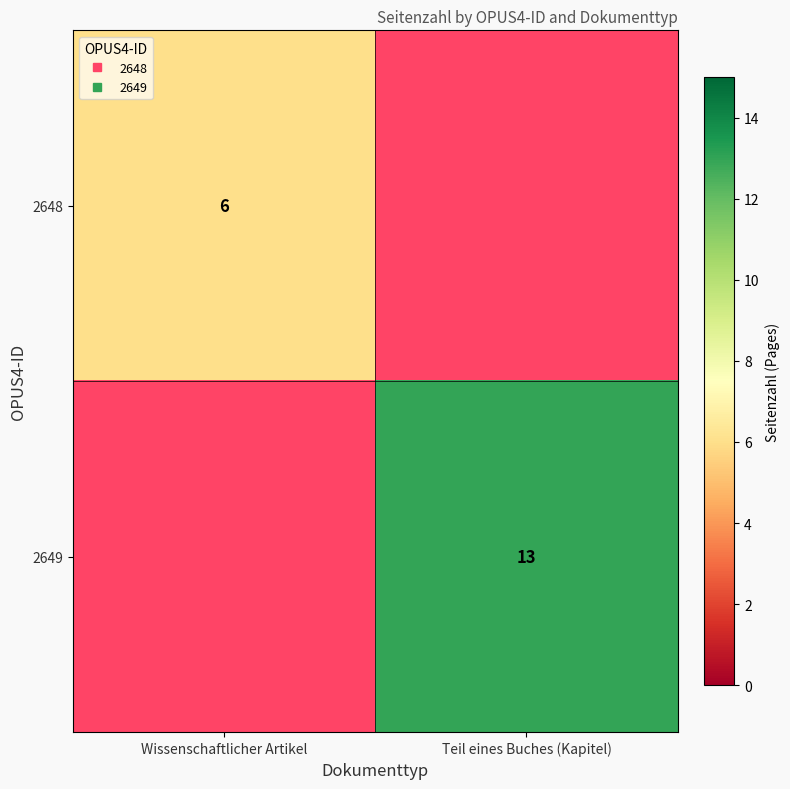

Is the value of 2649 at Wissenschaftlicher Artikel greater than the value of 2648 at Teil eines Buches (Kapitel)?

No